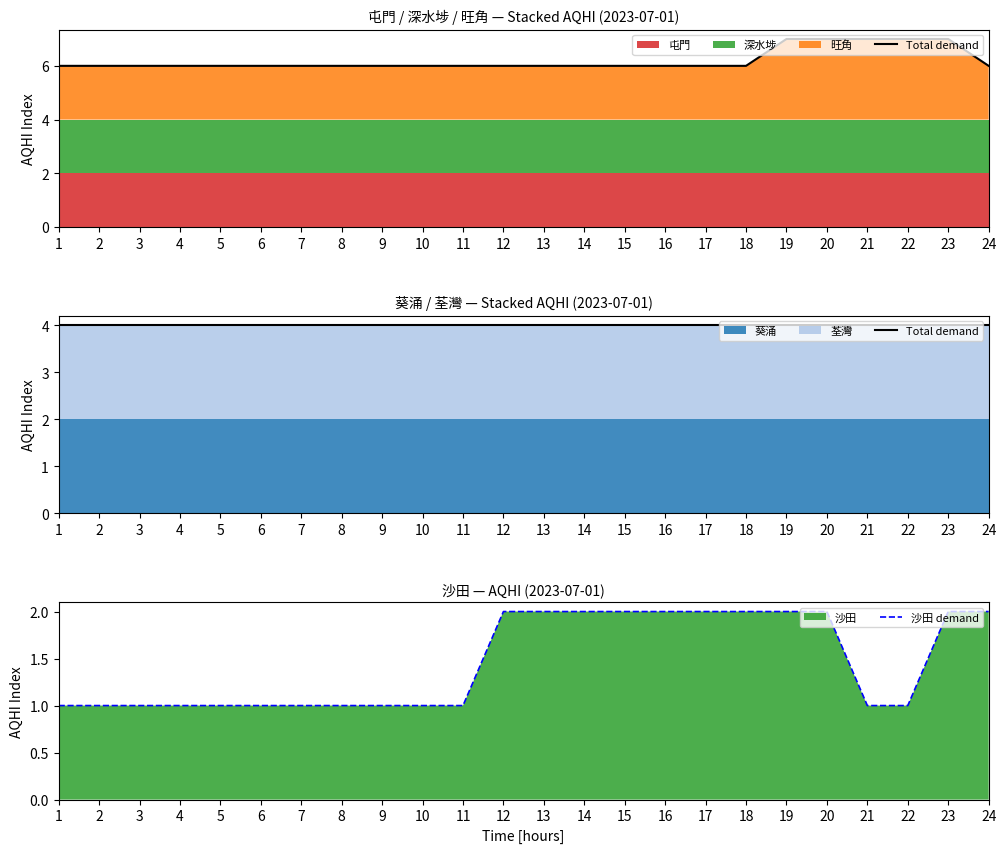

True or false: 沙田 demand and Total demand intersect in this chart.

False